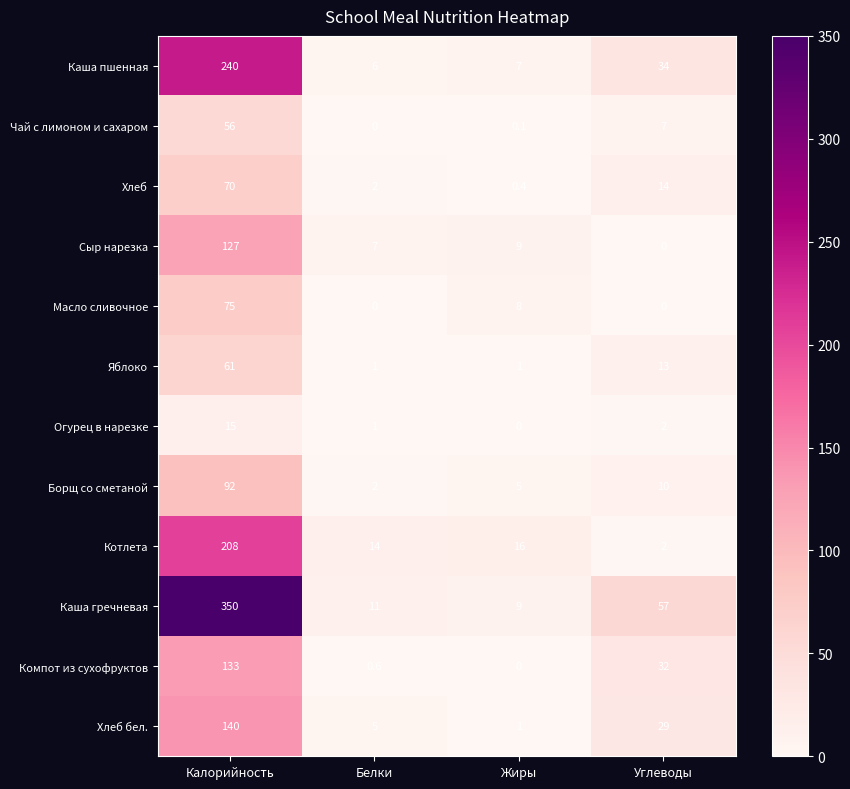

Where is Огурец в нарезке nearest to the value 7?

Углеводы